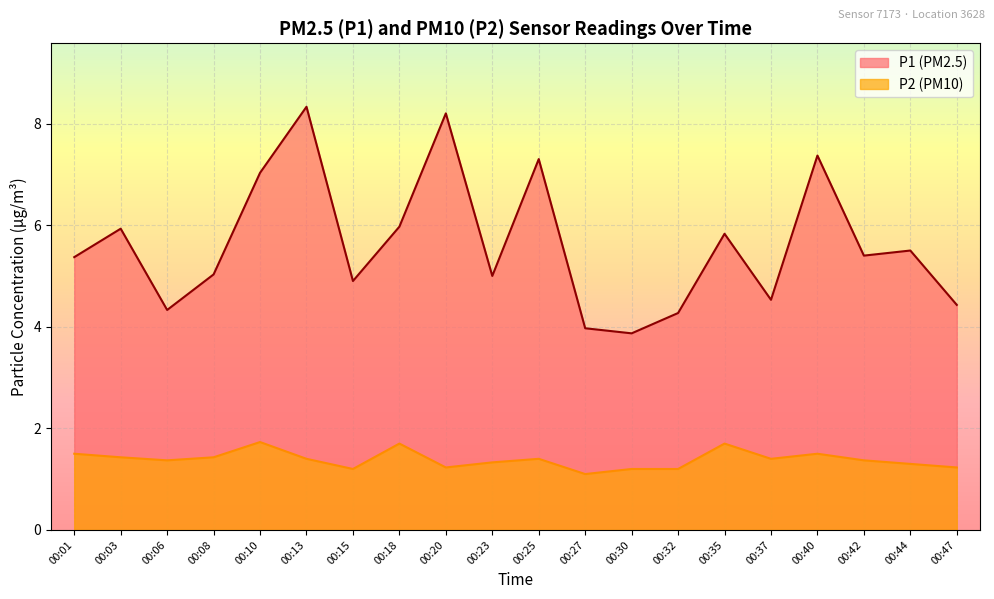

What is the highest value of the P1 series?

8.3